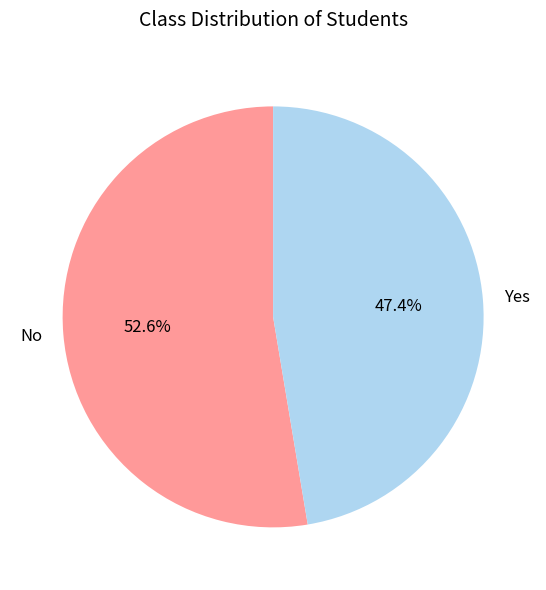

Which has a higher value, Yes or No?

No